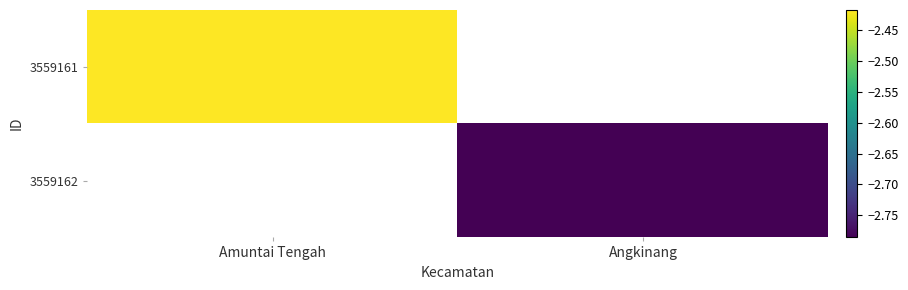

Is it true that 3559162 equals -0.9 at Angkinang?

False